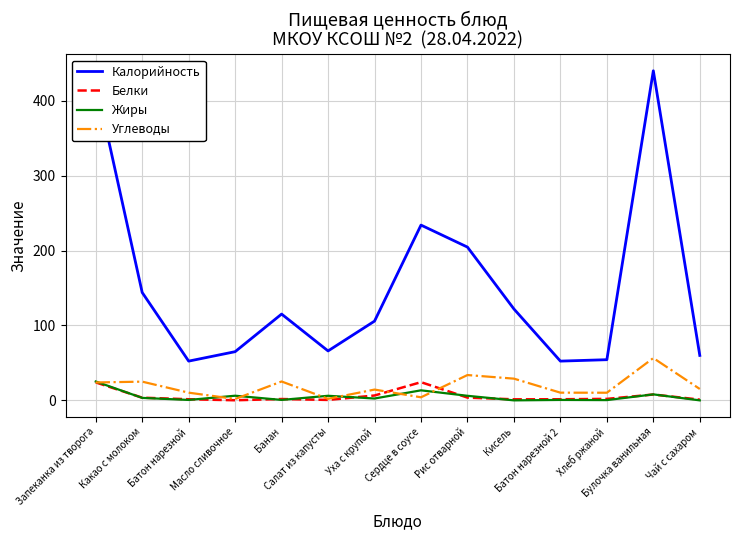

True or false: Жиры and Калорийность cross at least once.

False